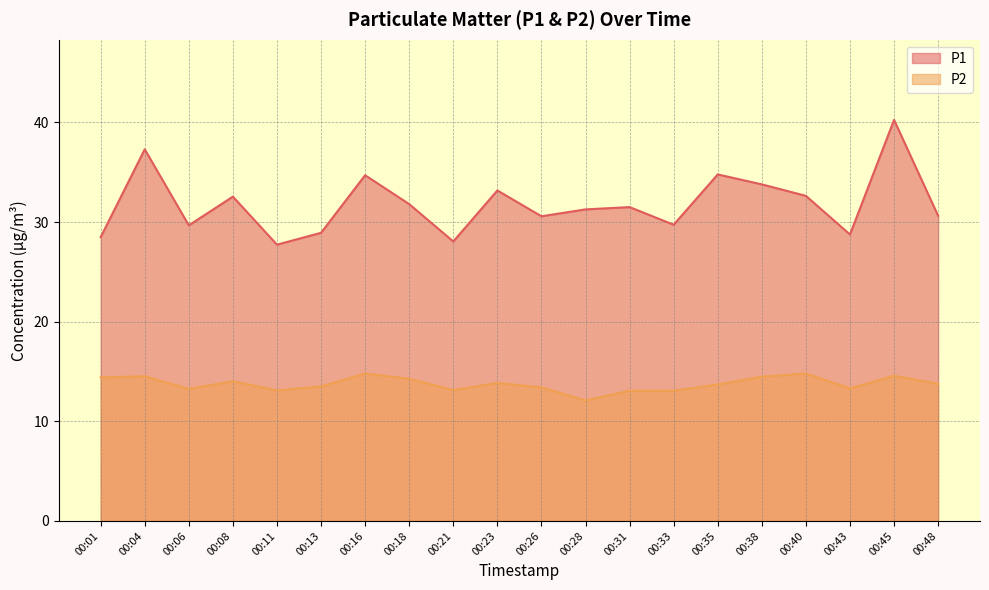

How many lines are shown in the chart?

2